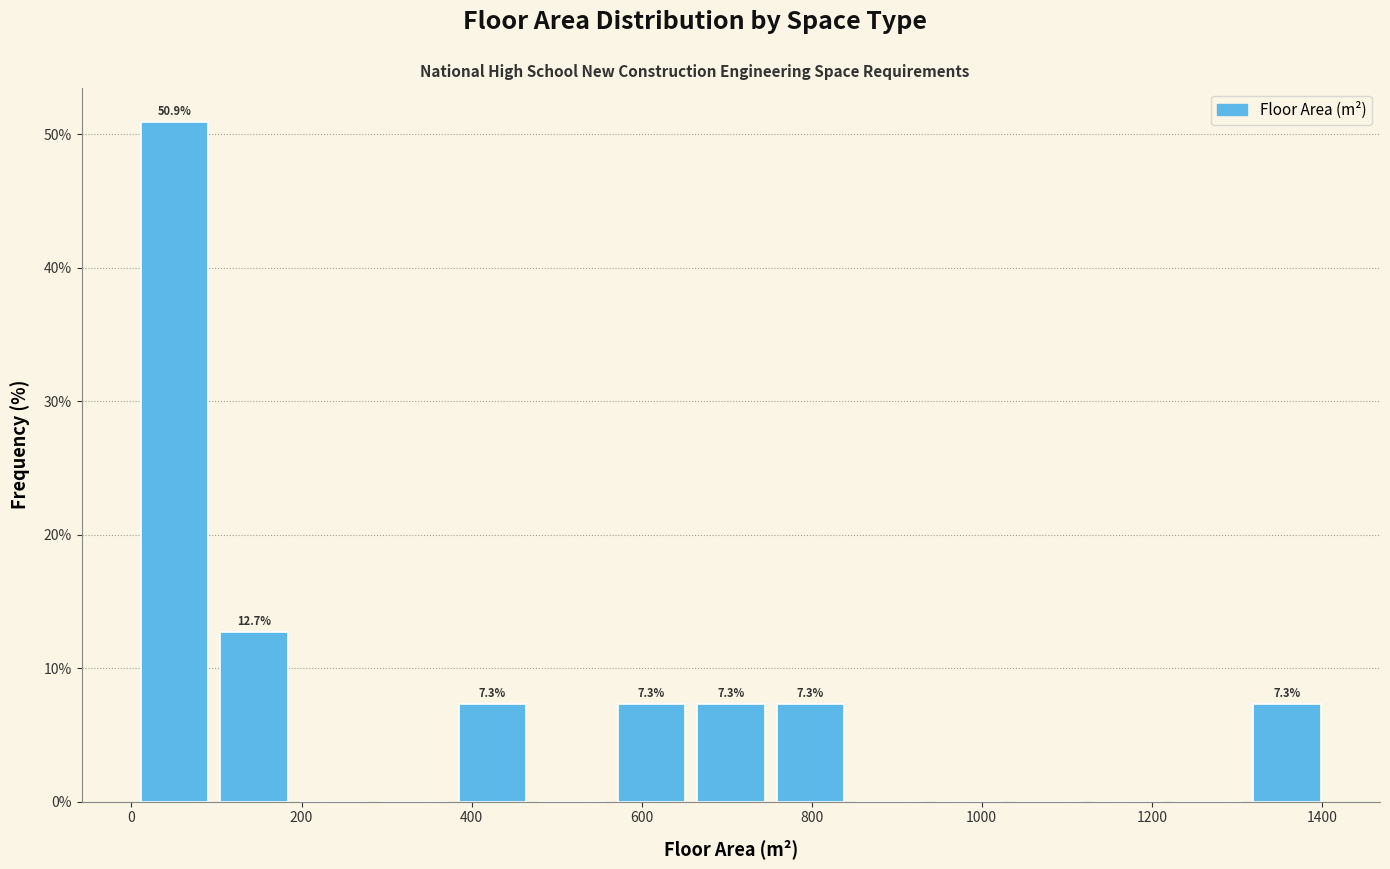

Over which range of the x-axis is the bar tallest?

0 to 100